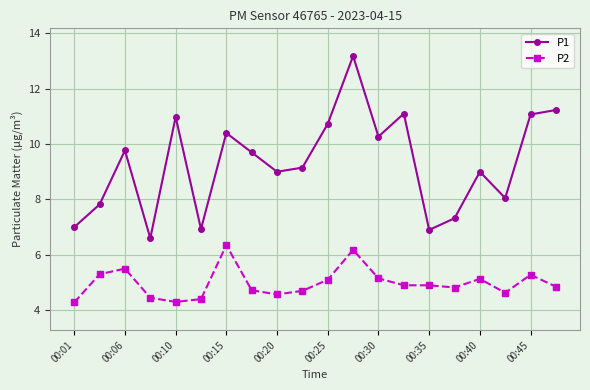

Which series has the largest range (max minus min)?

P1